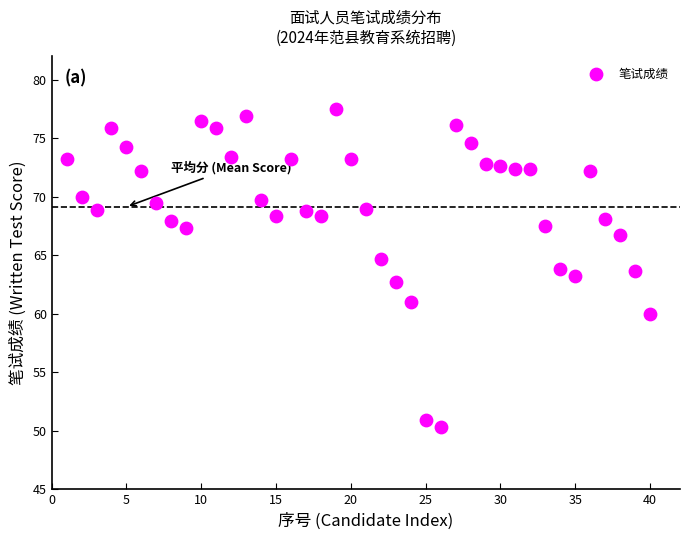

What is the range of X values (max minus min)?

39.0